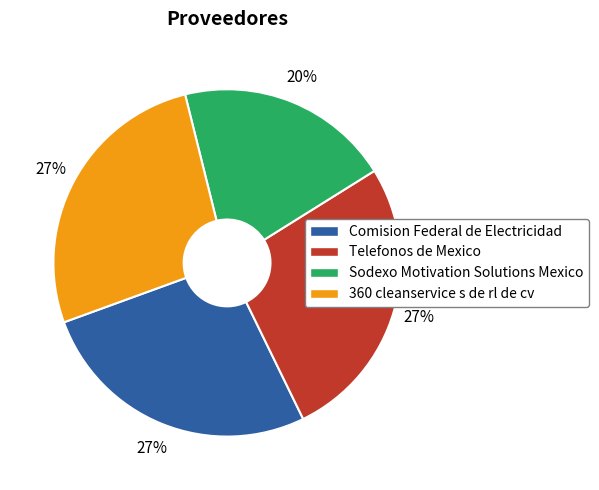

Is 360 cleanservice s de rl de cv the majority of the pie?

No